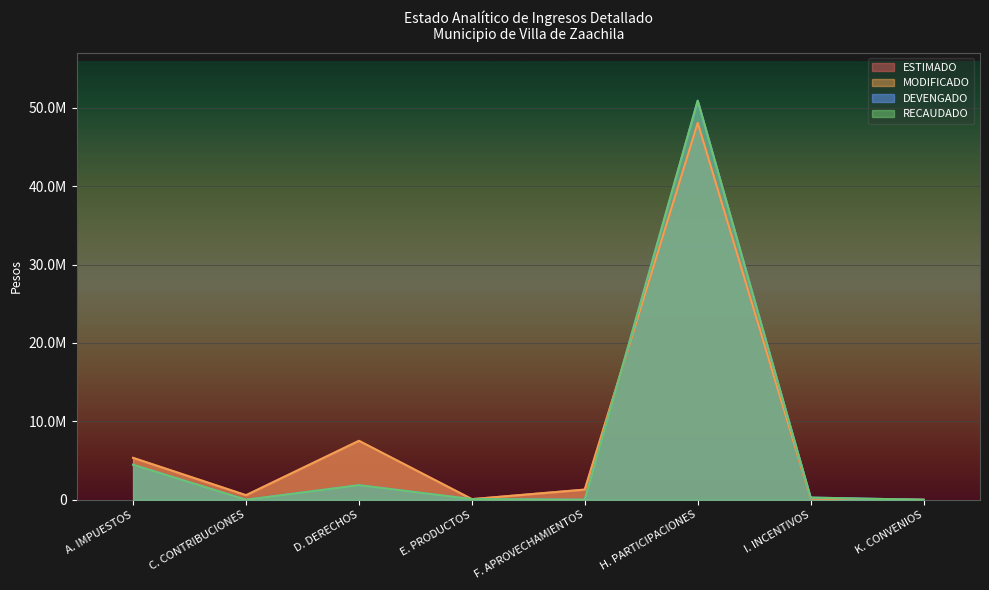

True or false: ESTIMADO and DEVENGADO cross at least once.

True